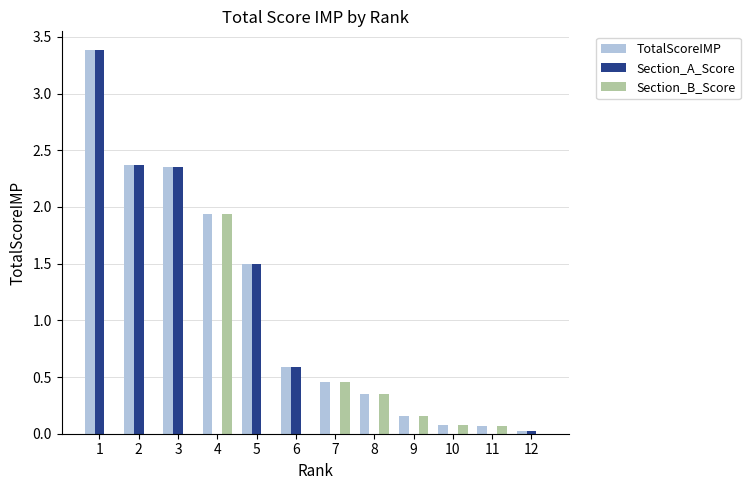

What is the total value across all series at 6?

1.2